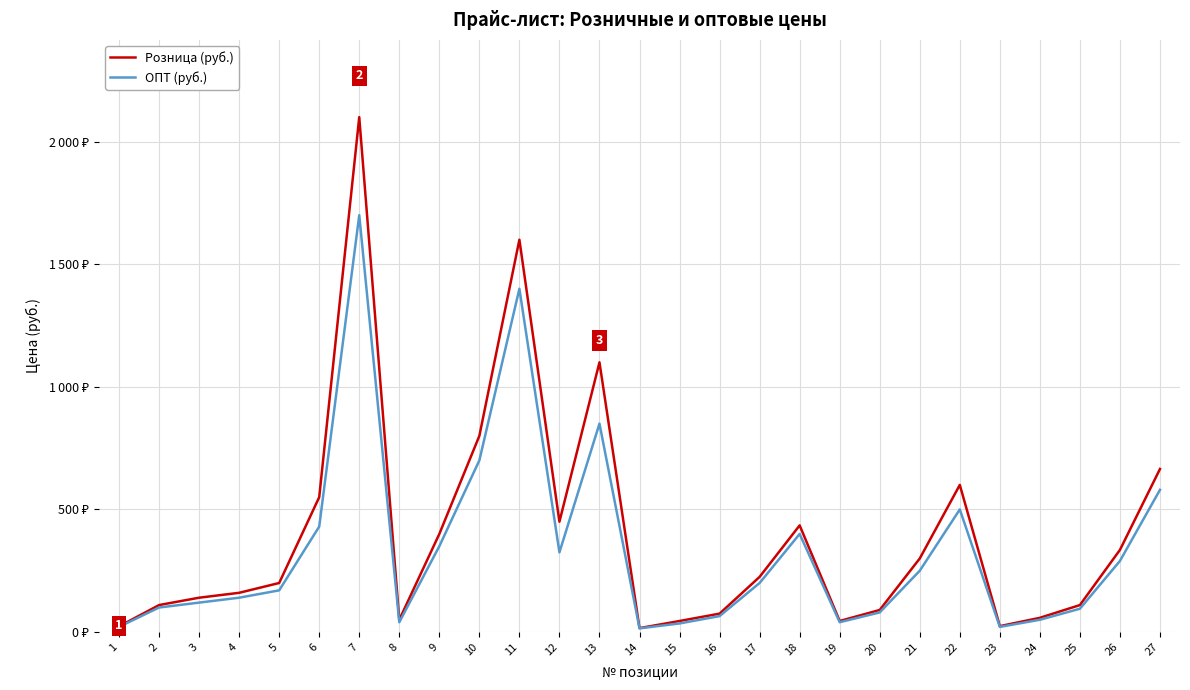

The value of Розница (руб.) at 23 is 24. True or false?

True